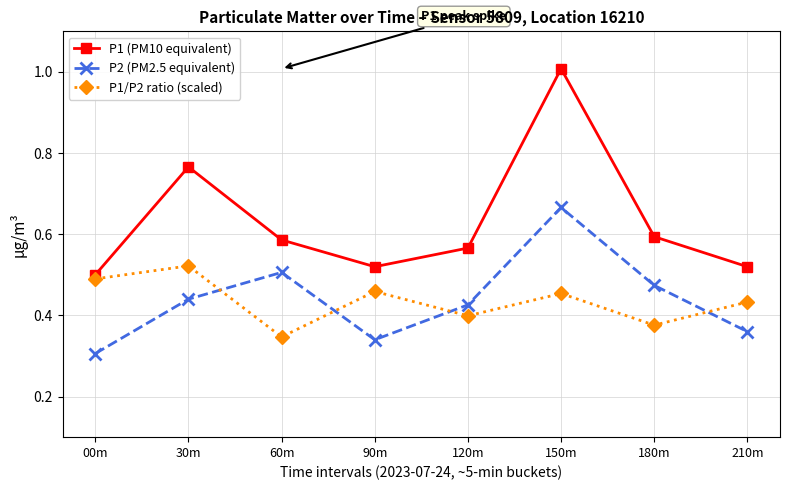

True or false: P2 (PM2.5 equivalent) and P1 (PM10 equivalent) intersect in this chart.

False